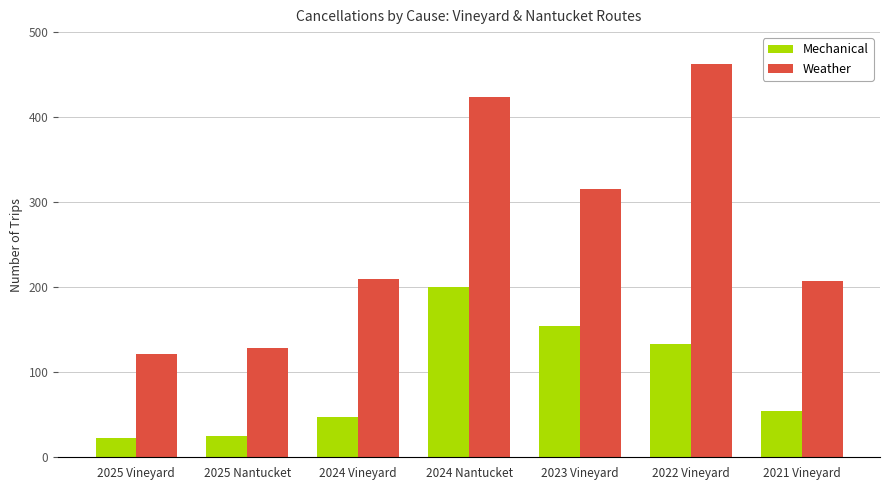

What is the value of the Weather bar at the 3rd from the left?

210